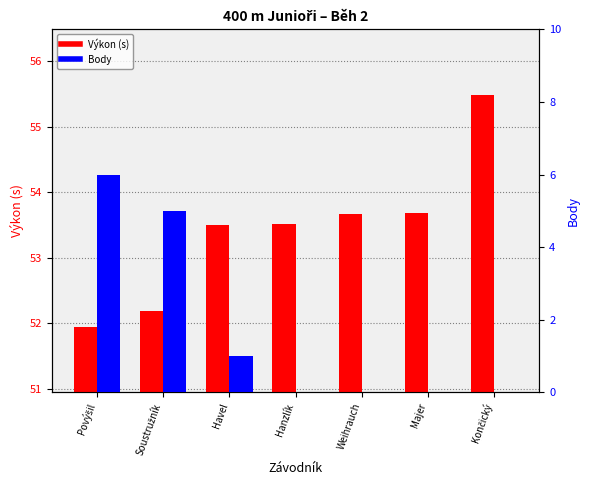

What is the difference between the Body values at Havel and Povýšil?

5.0